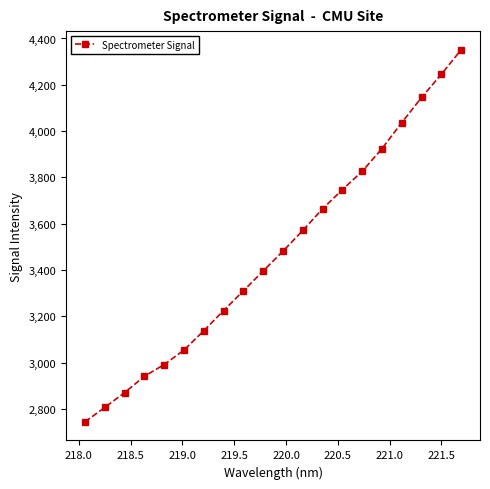

What is the value of the 20th point from the left?

4351.4